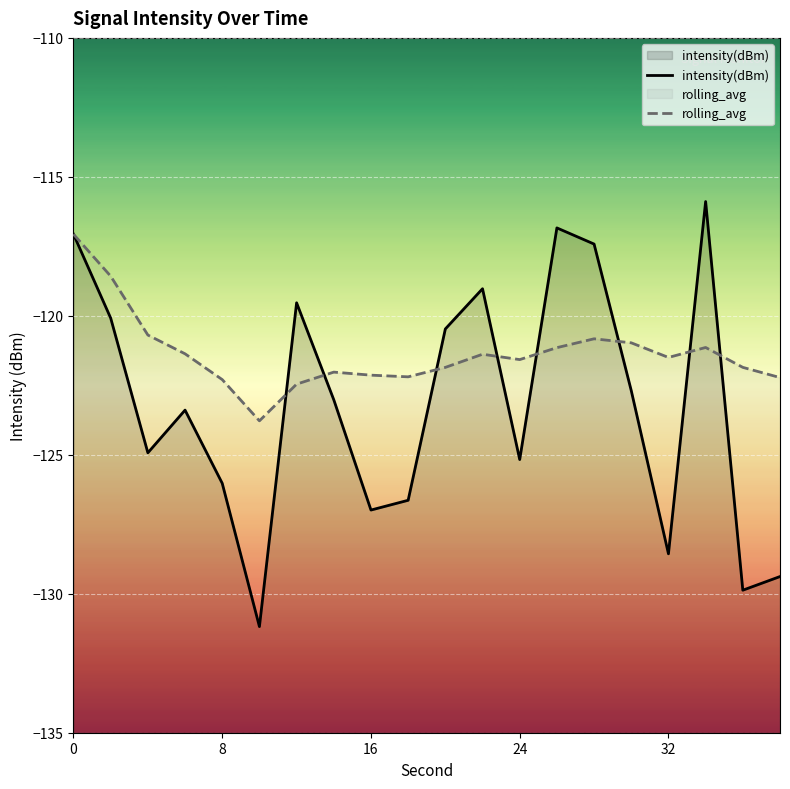

List the series in order of their overall mean, lowest first.

intensity(dBm), rolling_avg